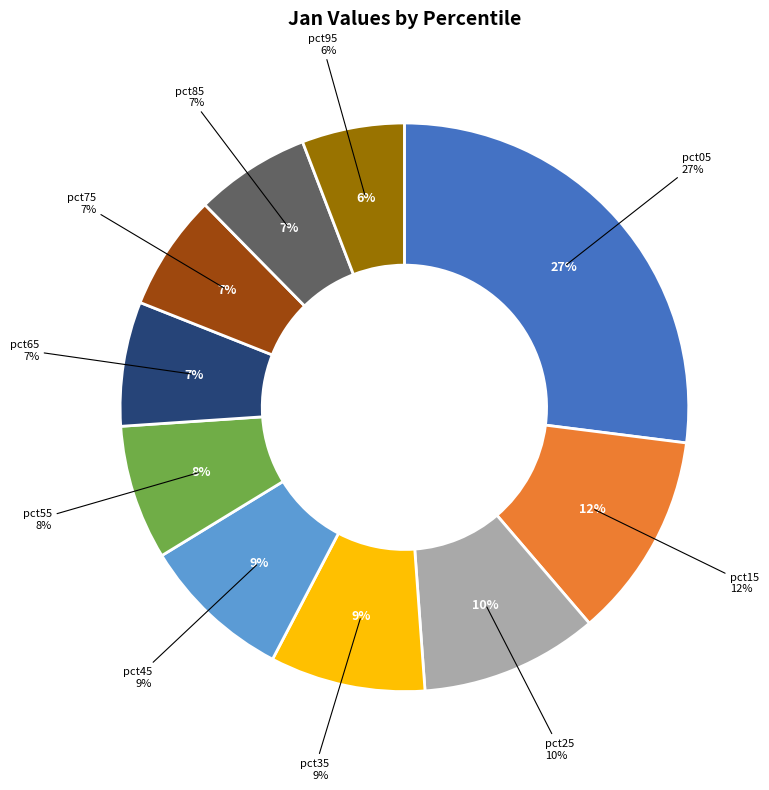

How many segments does this pie chart have?

10